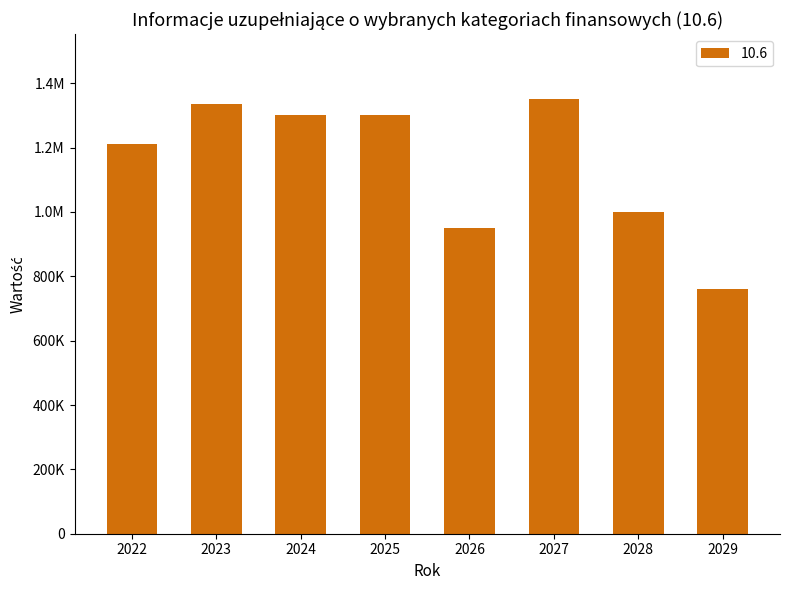

At which category does the chart reach its minimum across all series?

2029